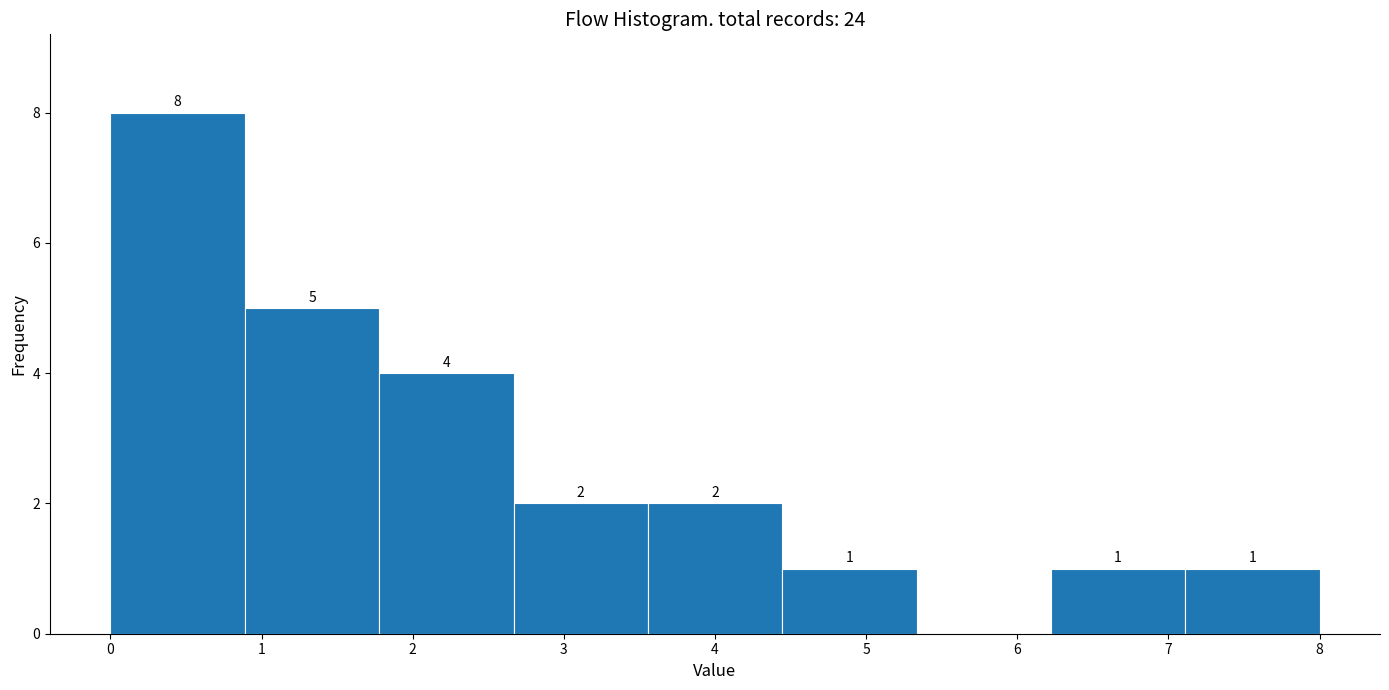

Which range on the x-axis has the tallest bar?

0.0 to 0.9